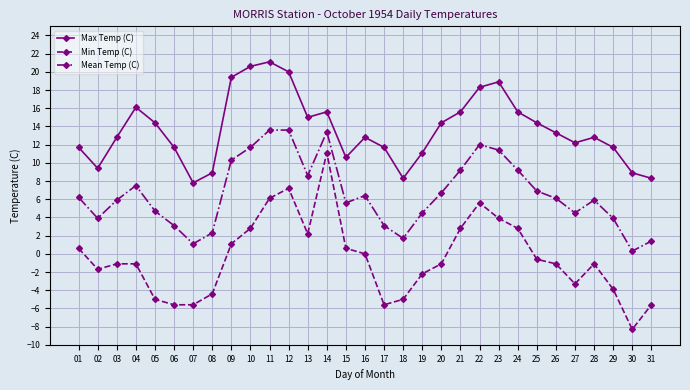

How many series are shown in this chart?

3